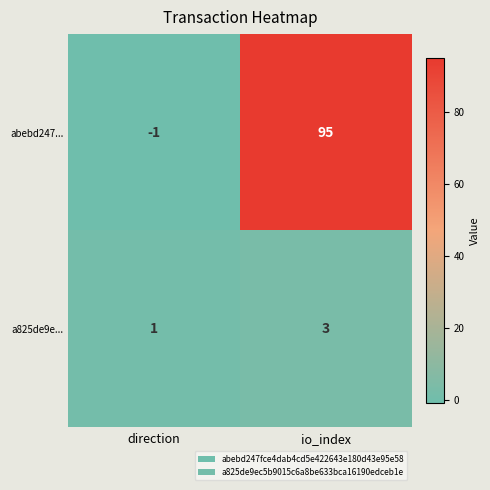

Rank the series by their maximum value, from lowest to highest.

a825de9e..., abebd247...